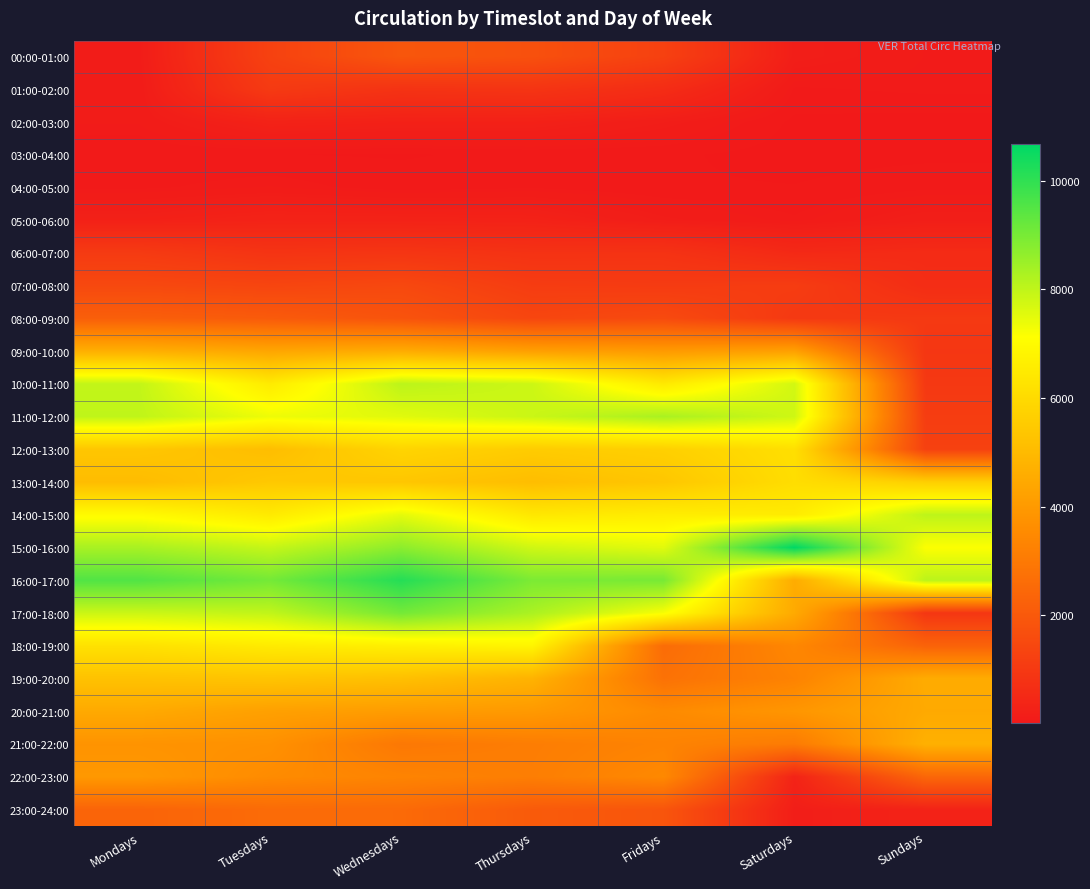

At which category is the sum across all series the highest?

Wednesdays